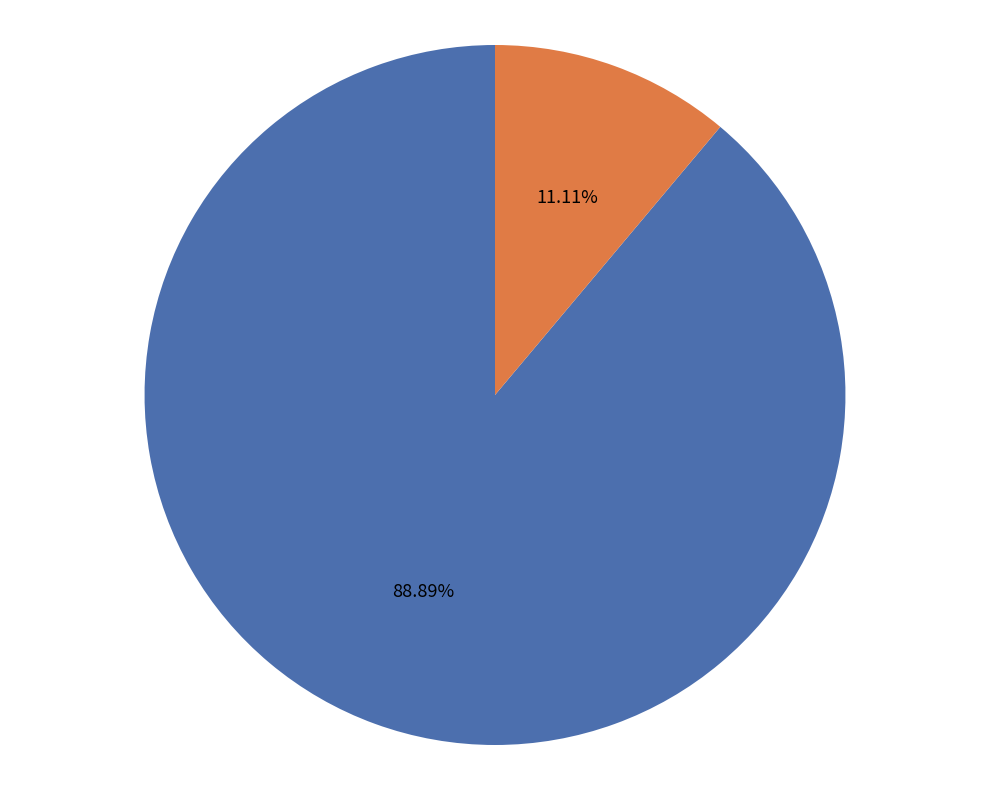

Is there any slice that represents more than half of the pie?

Yes